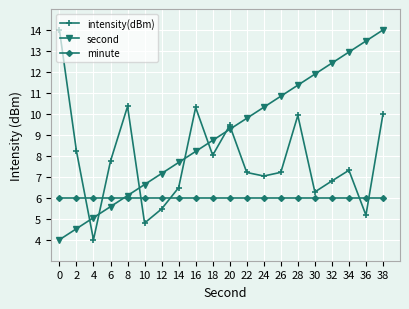

Rank the series by their average value, from lowest to highest.

minute, intensity(dBm), second